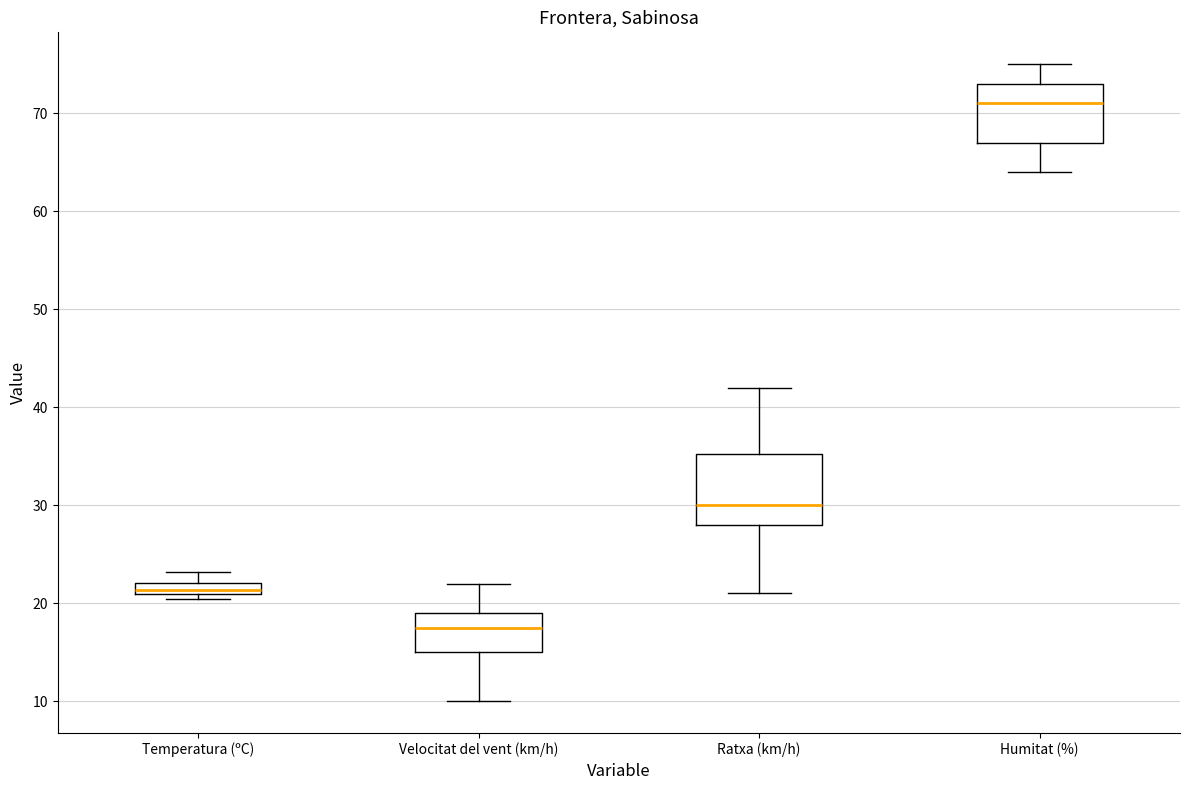

Which box is the tallest, from its lower edge to its upper edge?

Ratxa (km/h)